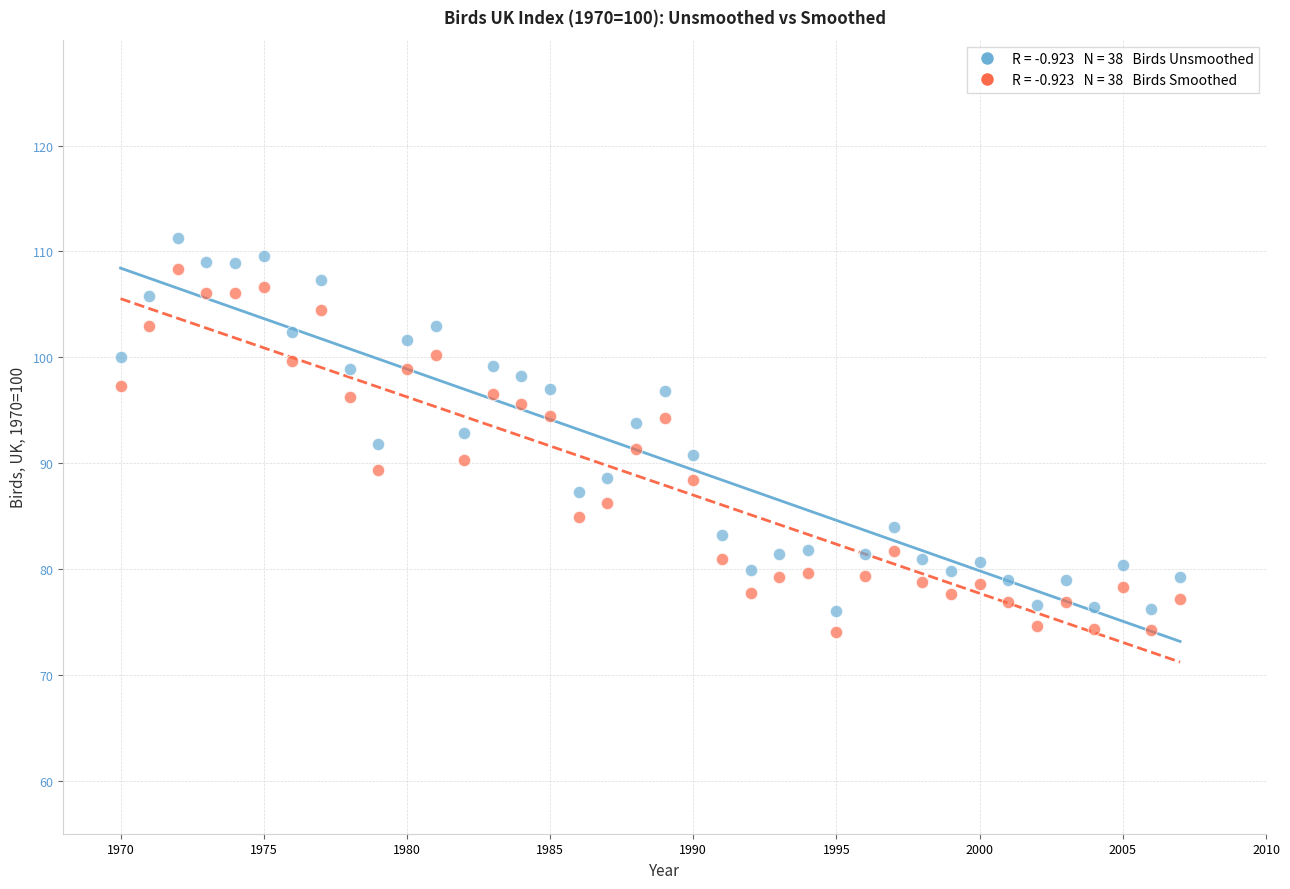

Across all data points, what is the range of Y values (max minus min)?

37.3